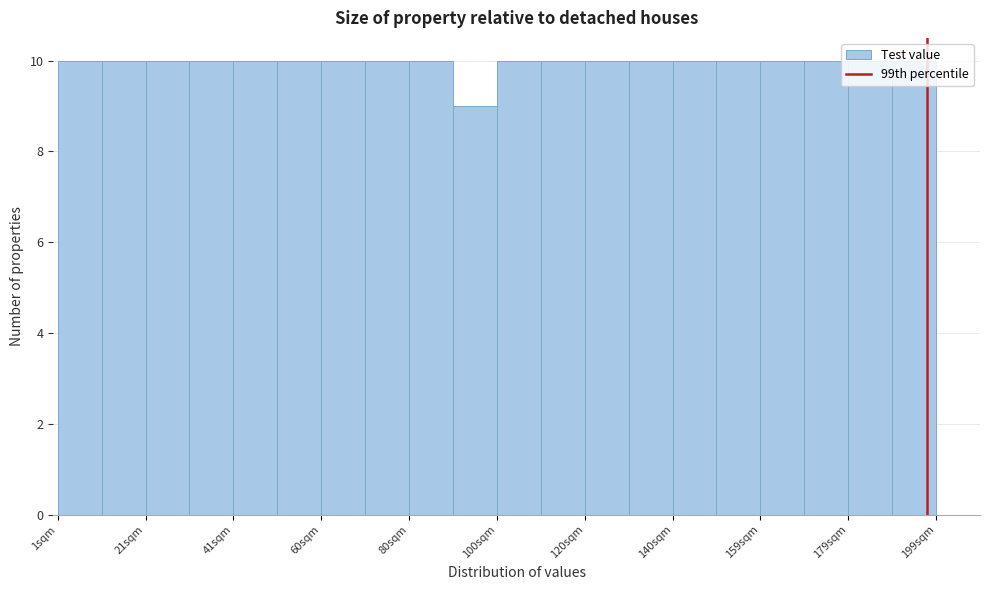

What is the height of the bar covering 150 to 160 on the x-axis? Neither the bar edges nor the heights are printed on the chart, so give them approximately, as read against the axes.

10